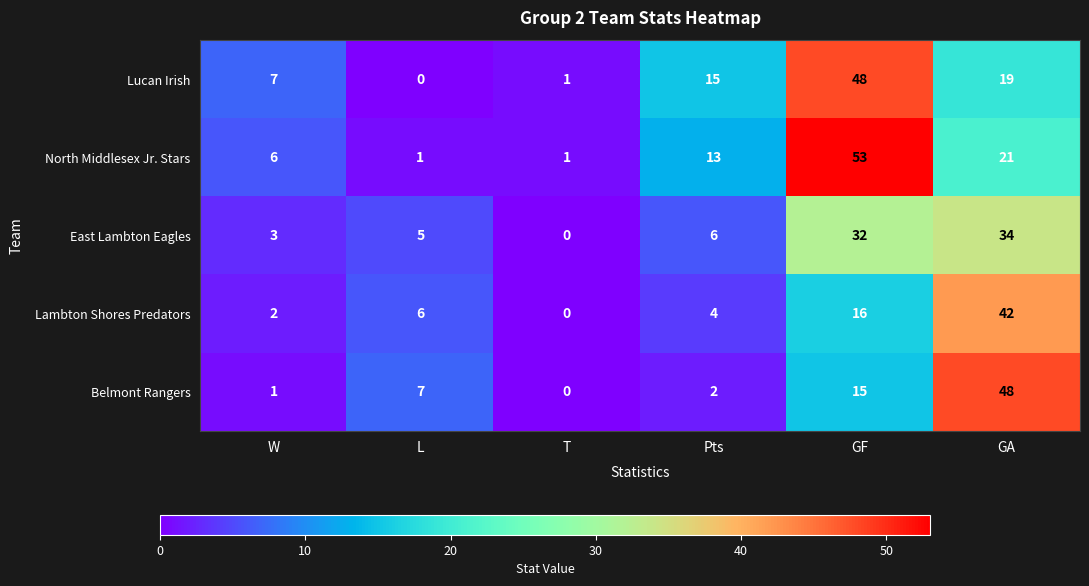

Reading left to right, list all the values displayed in this chart.

Lucan Irish: W=7	L=0	T=1	Pts=15	GF=48	GA=19
North Middlesex Jr. Stars: W=6	L=1	T=1	Pts=13	GF=53	GA=21
East Lambton Eagles: W=3	L=5	T=0	Pts=6	GF=32	GA=34
Lambton Shores Predators: W=2	L=6	T=0	Pts=4	GF=16	GA=42
Belmont Rangers: W=1	L=7	T=0	Pts=2	GF=15	GA=48